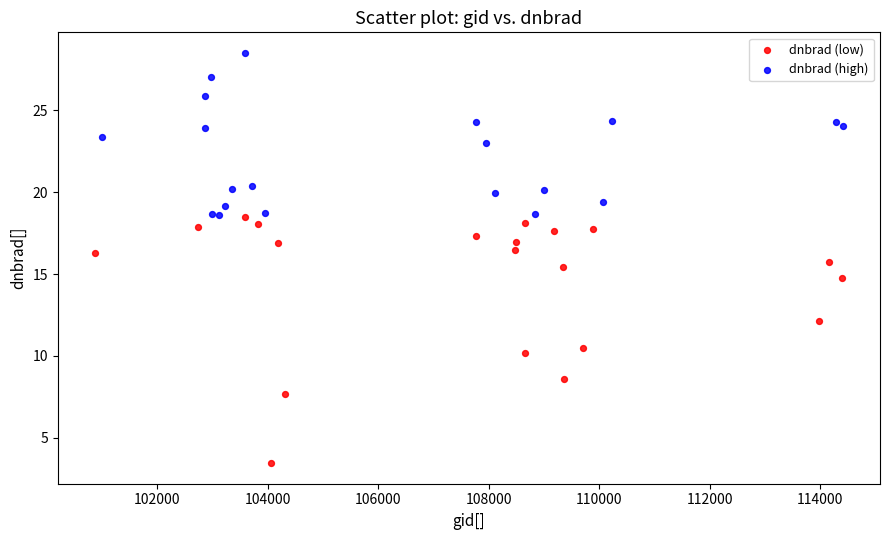

Which series reaches the minimum Y coordinate?

dnbrad (low)